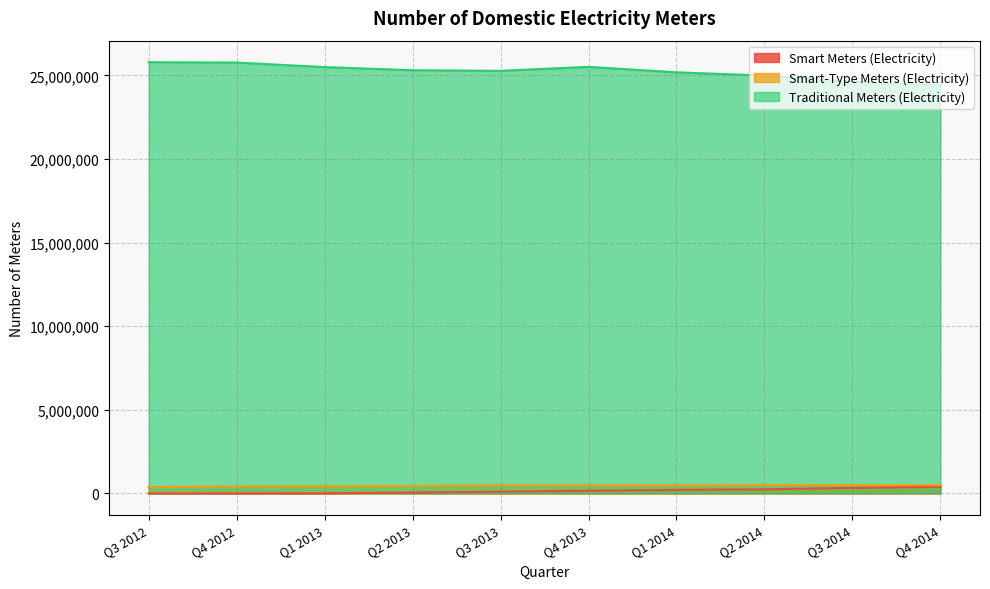

Which series has the largest total across all categories?

Traditional Meters (Electricity)